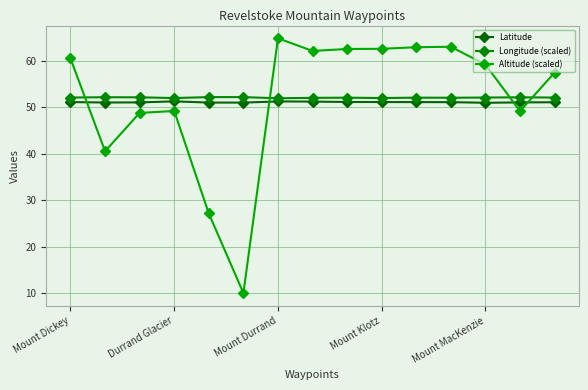

How many interior local peaks does the Altitude (scaled) series have?

3